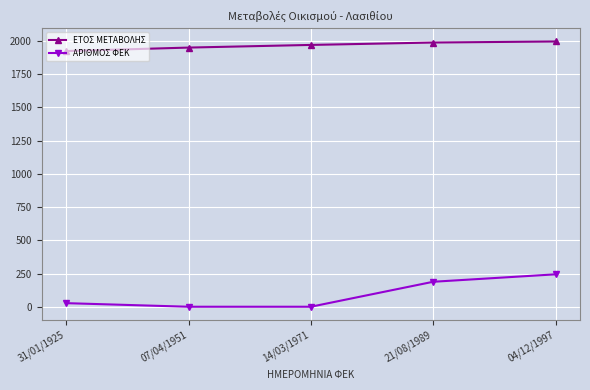

True or false: ΕΤΟΣ ΜΕΤΑΒΟΛΗΣ and ΑΡΙΘΜΟΣ ΦΕΚ intersect in this chart.

False